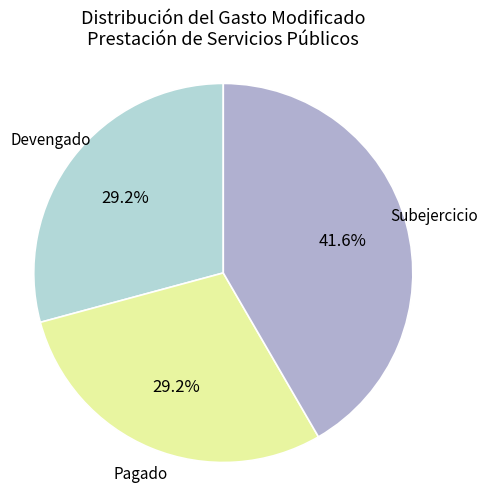

Is there any slice that represents more than half of the pie?

No